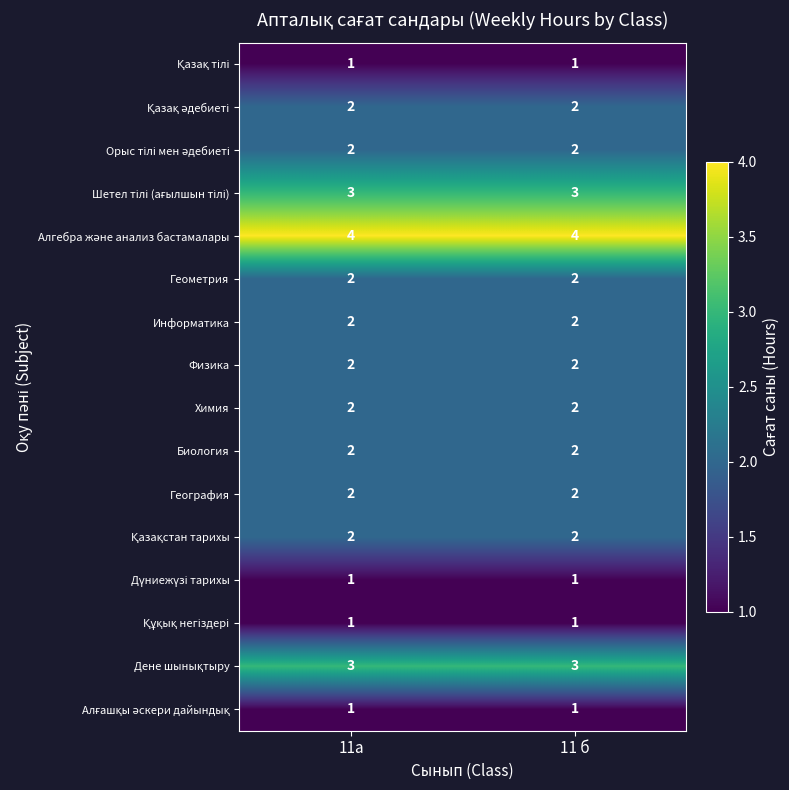

What is the total value across all series at 11 б?

32